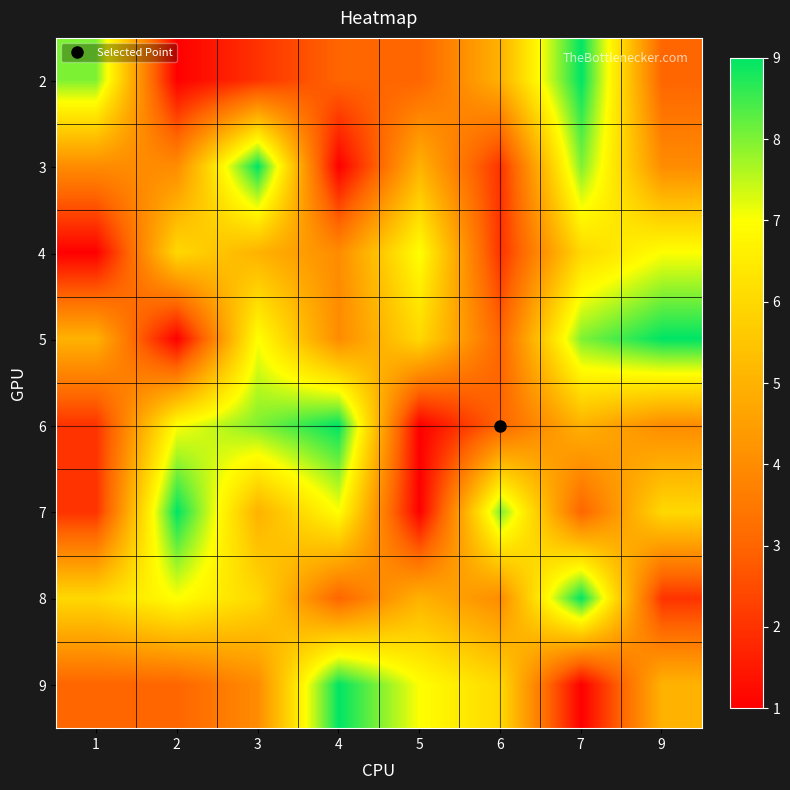

What is the total value across all series at 7?

49